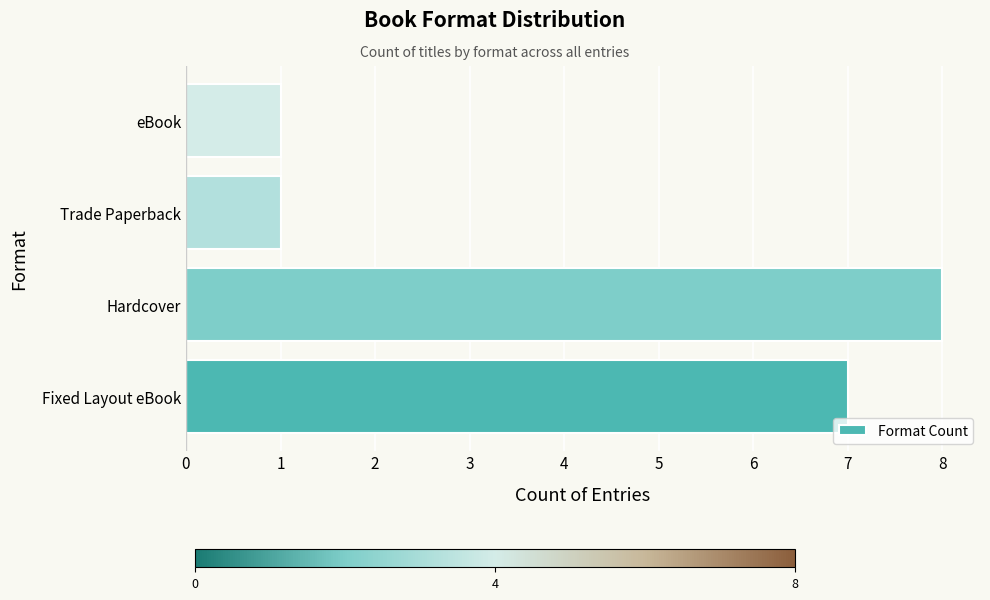

What is the difference between the maximum and minimum values?

7